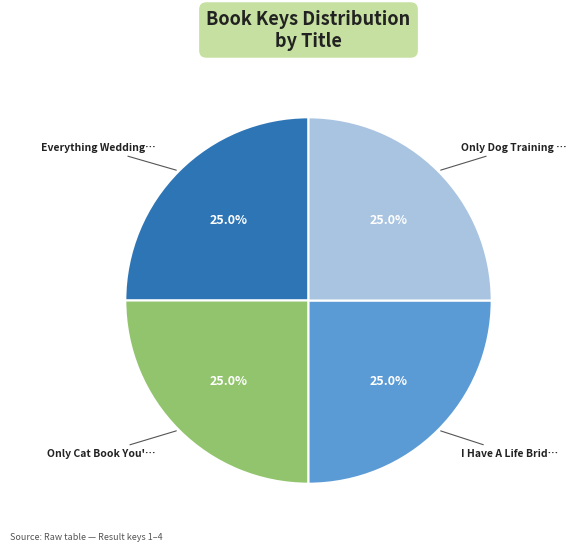

Is there any slice that represents more than half of the pie?

No